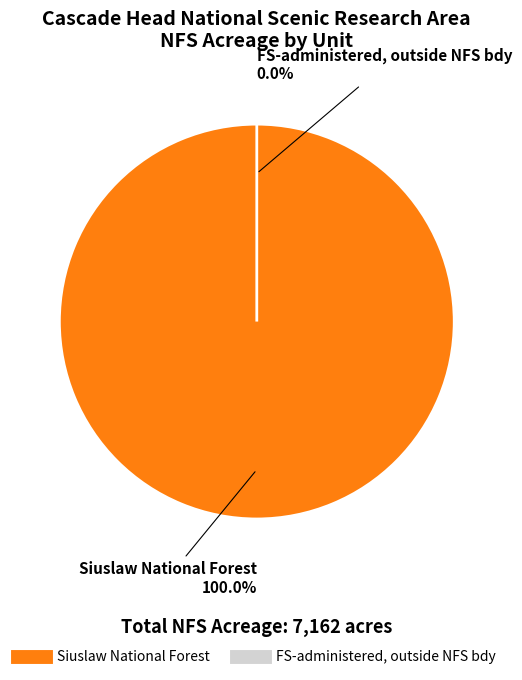

Count the number of slices in the pie.

2